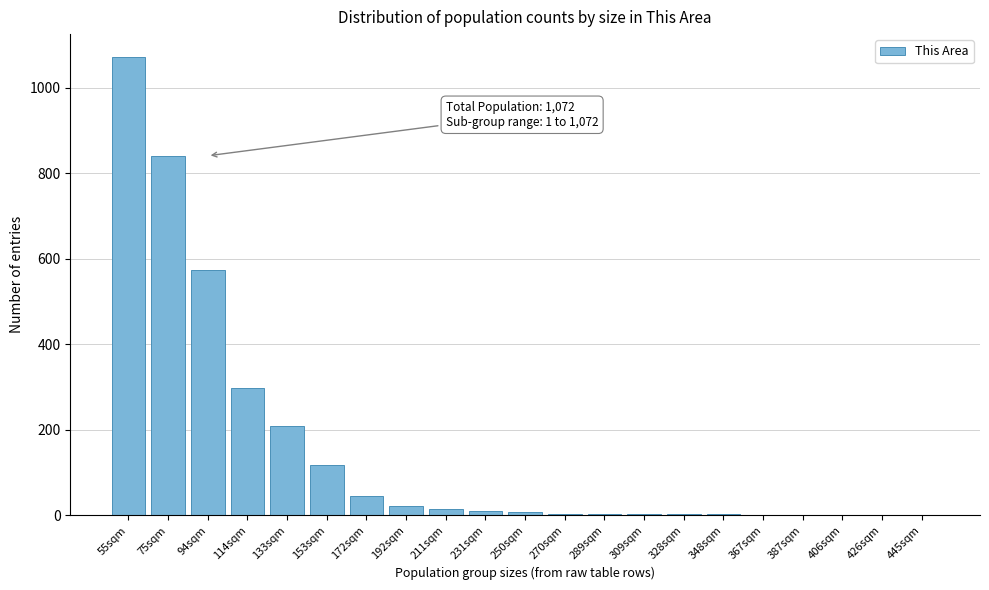

Which label corresponds to the largest value in the chart?

55sqm